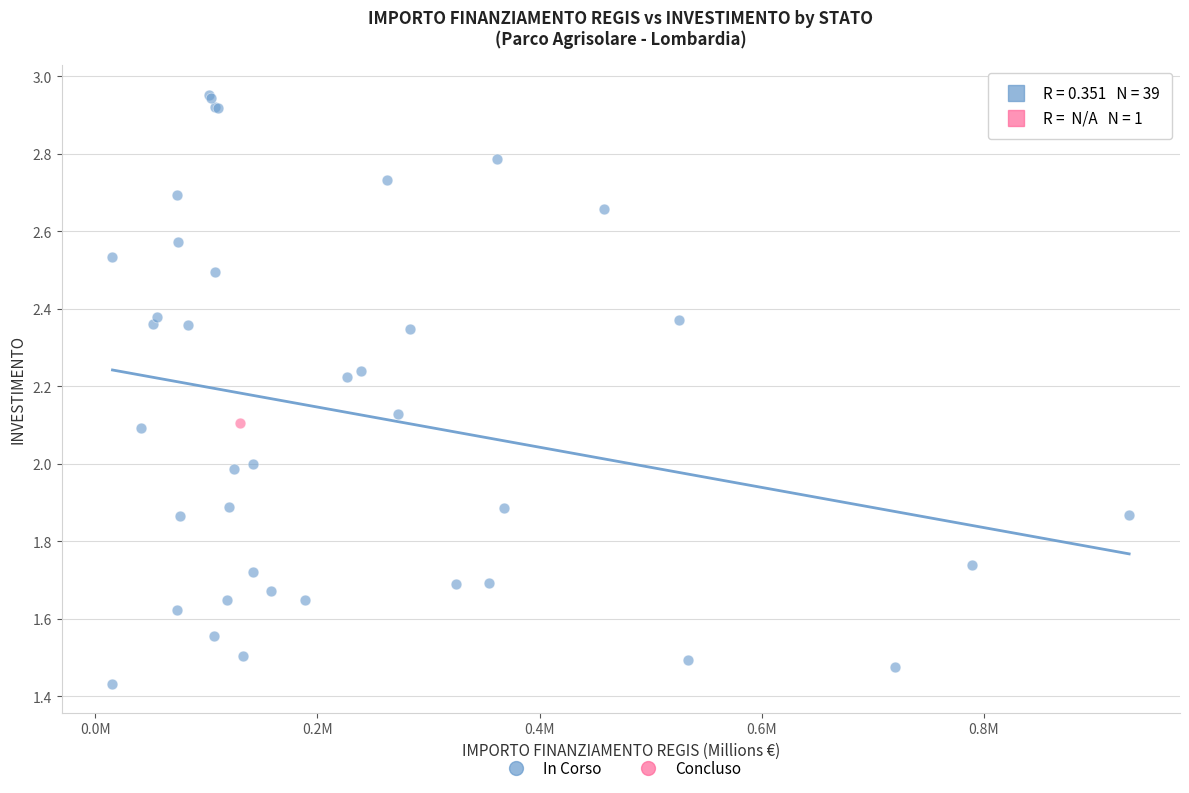

What are all the series names shown in the legend?

In Corso, Concluso